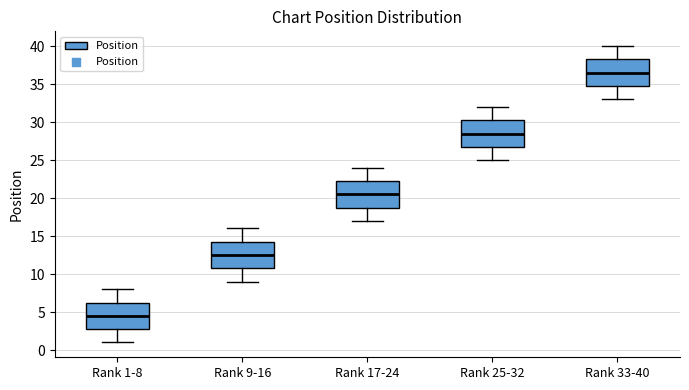

Where does the lower whisker of the box for Rank 1-8 end on the y-axis? The values are not printed on the chart, so give them approximately, as read against the axis.

1.0